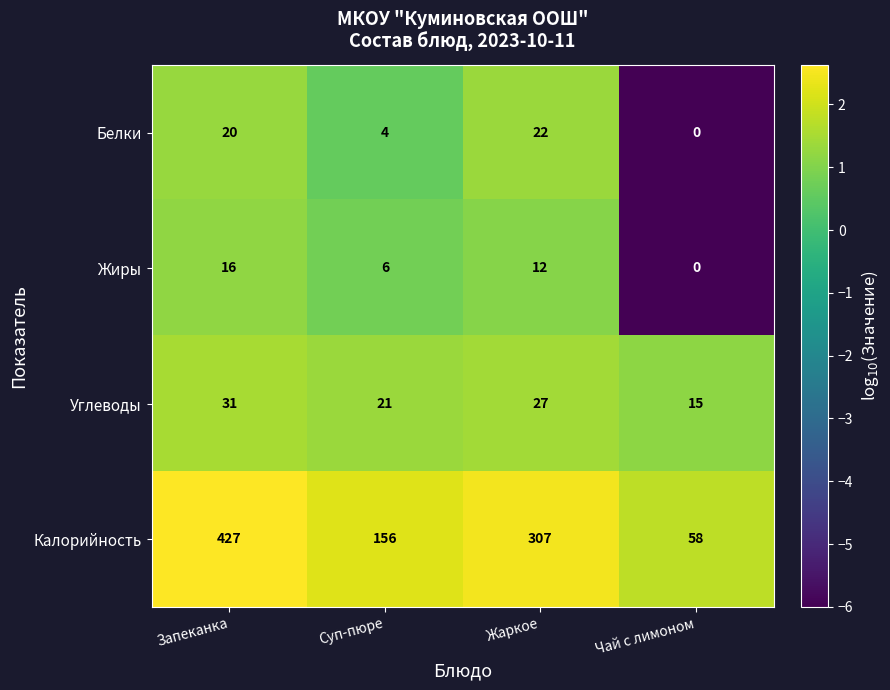

What is the maximum value shown in the chart?

427